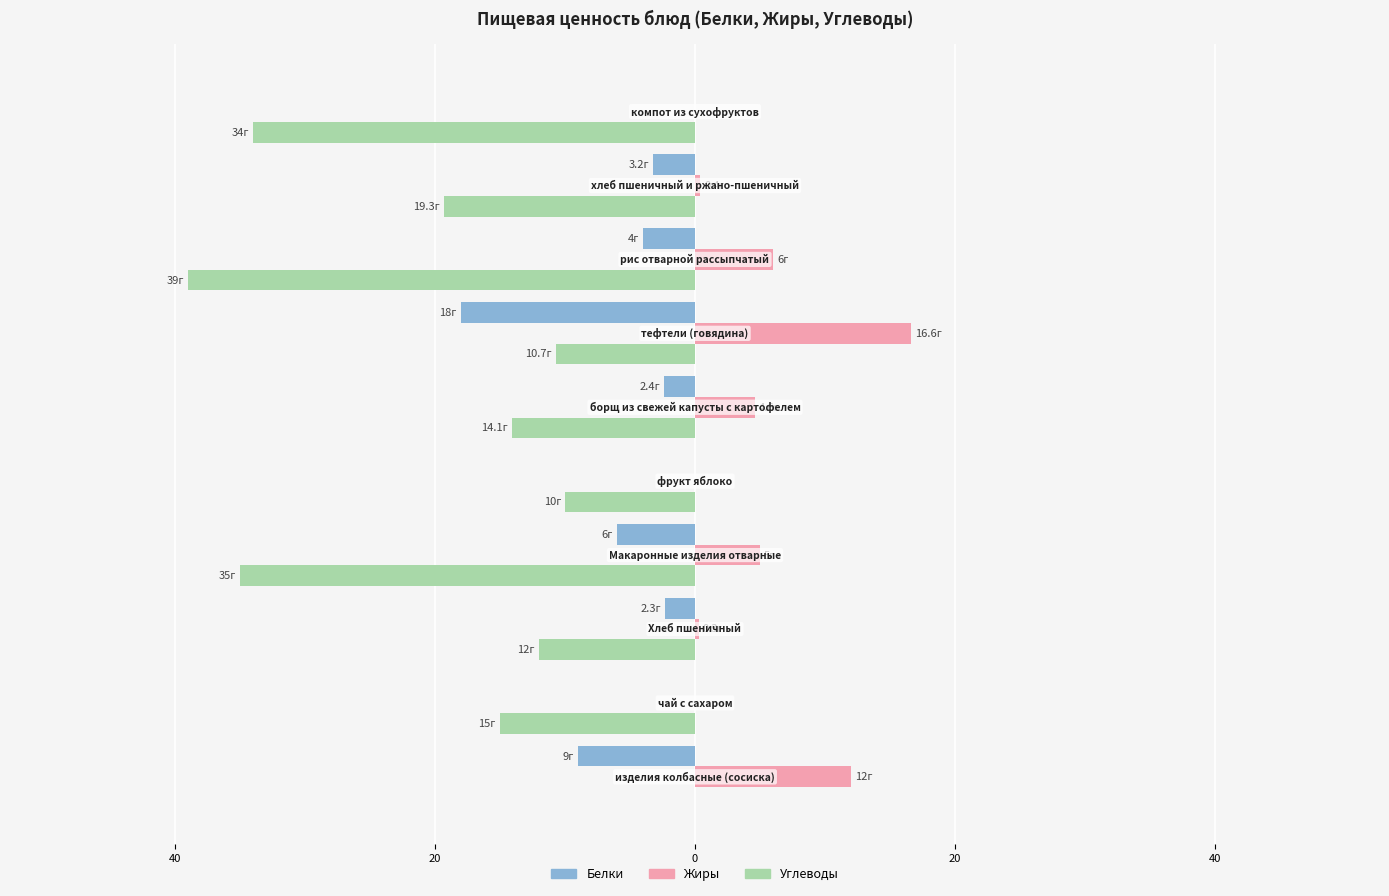

What are all the series names shown in the legend?

Белки, Жиры, Углеводы